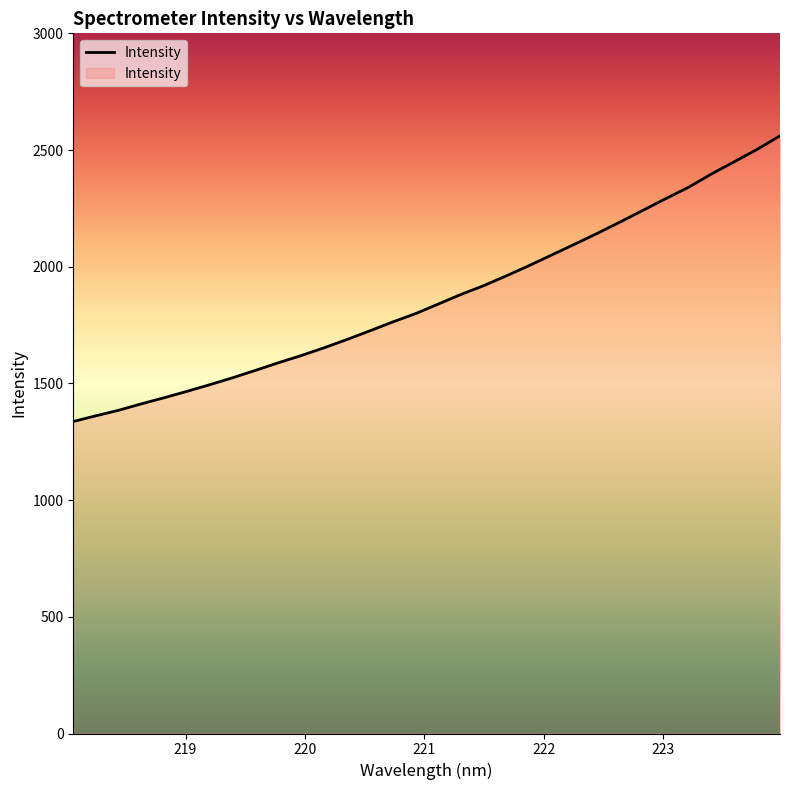

Count the number of values greater than 1840.

16